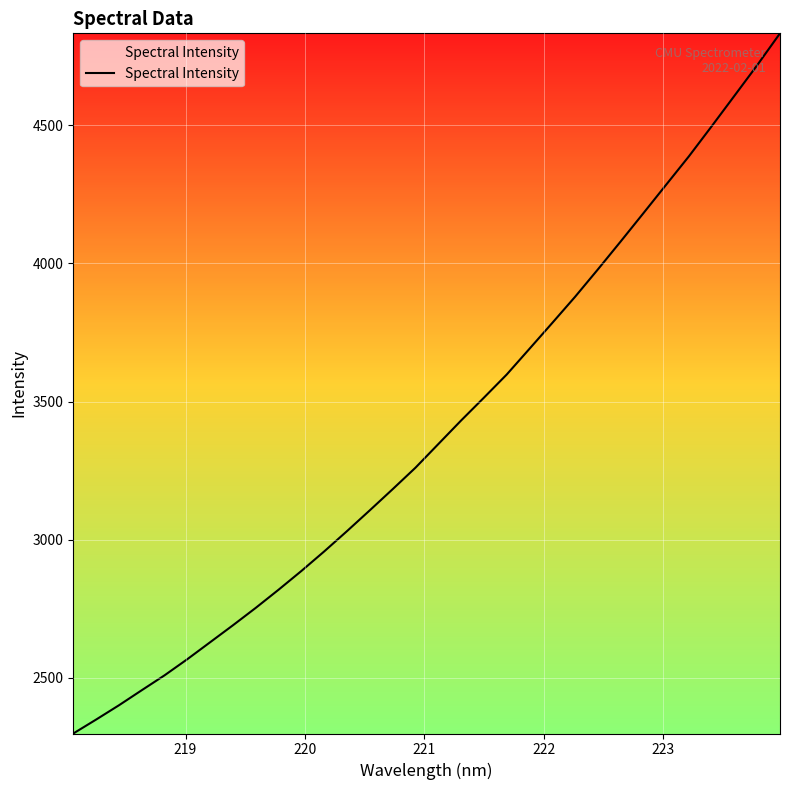

What is the difference between the maximum and minimum values?

2534.4